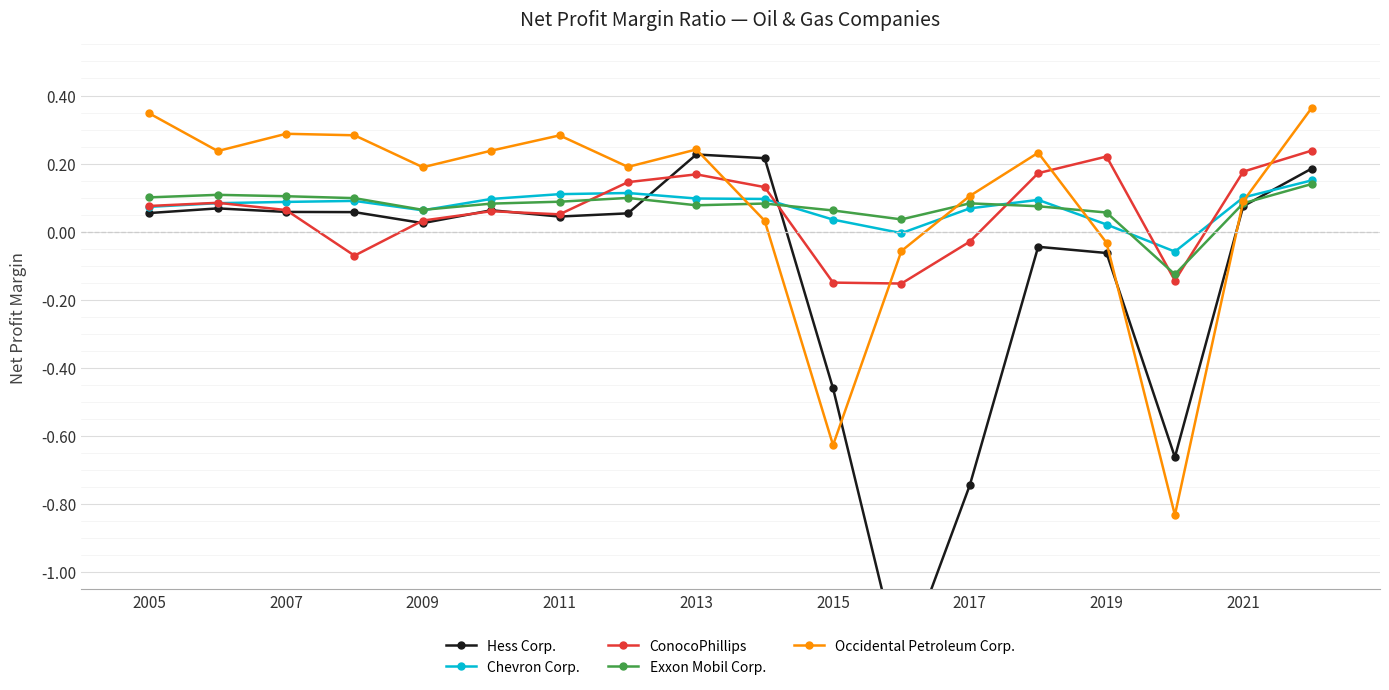

Which series has the largest total across all categories?

Occidental Petroleum Corp.